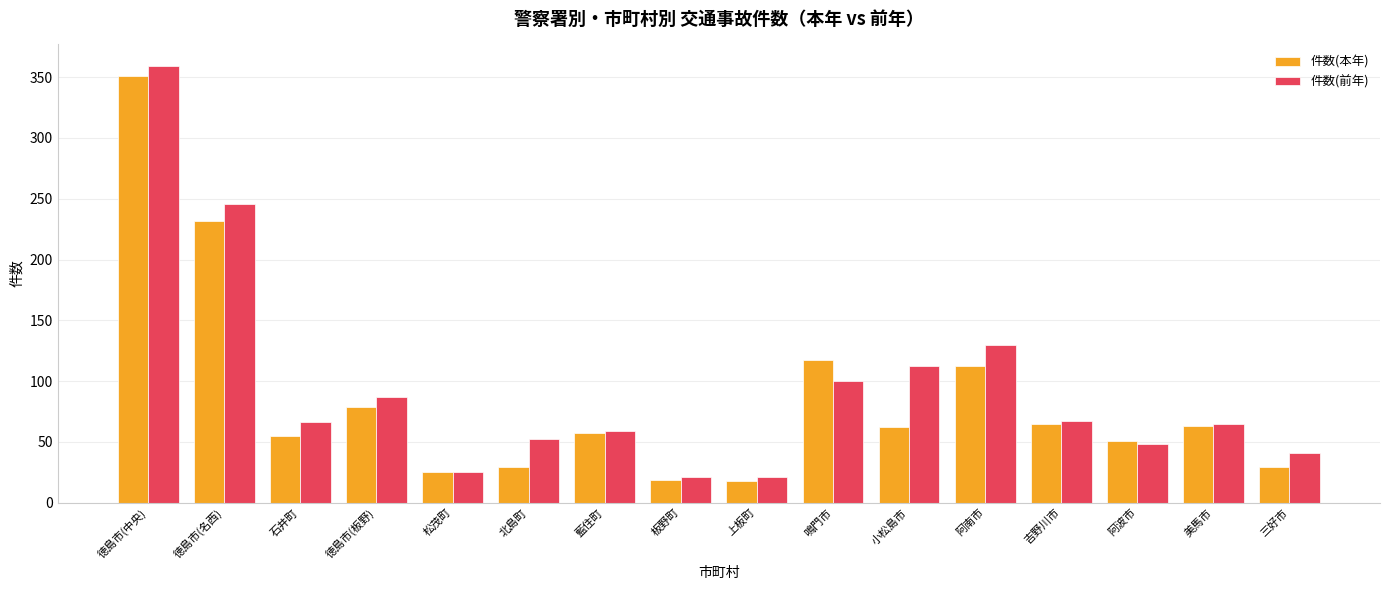

What is the sum of the 件数(前年) values at 阿南市 and 板野町?

151